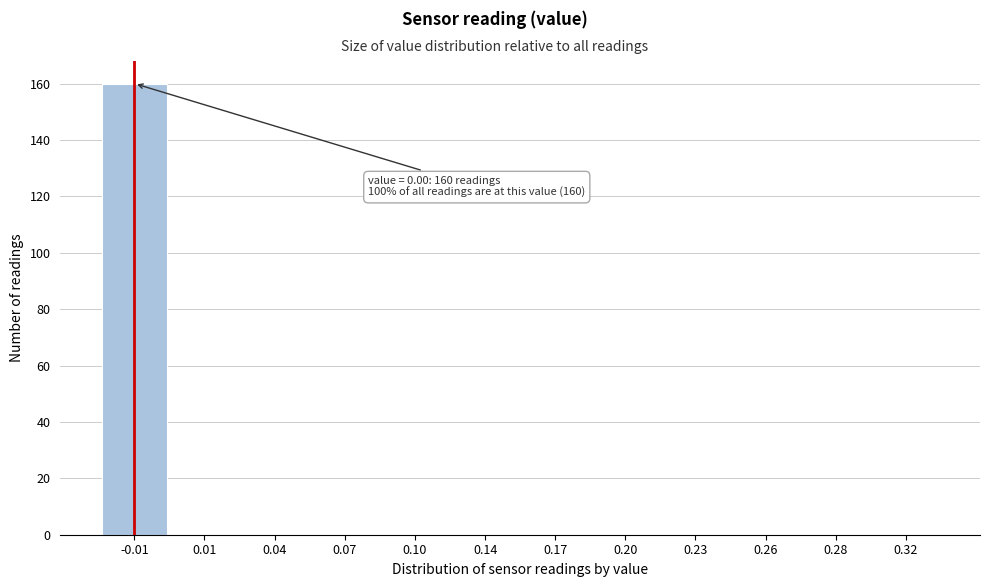

Reading left to right, transcribe all the data shown in this chart.

-0.01=160	0.01=0	0.04=0	0.07=0	0.10=0	0.14=0	0.17=0	0.20=0	0.23=0	0.26=0	0.28=0	0.32=0